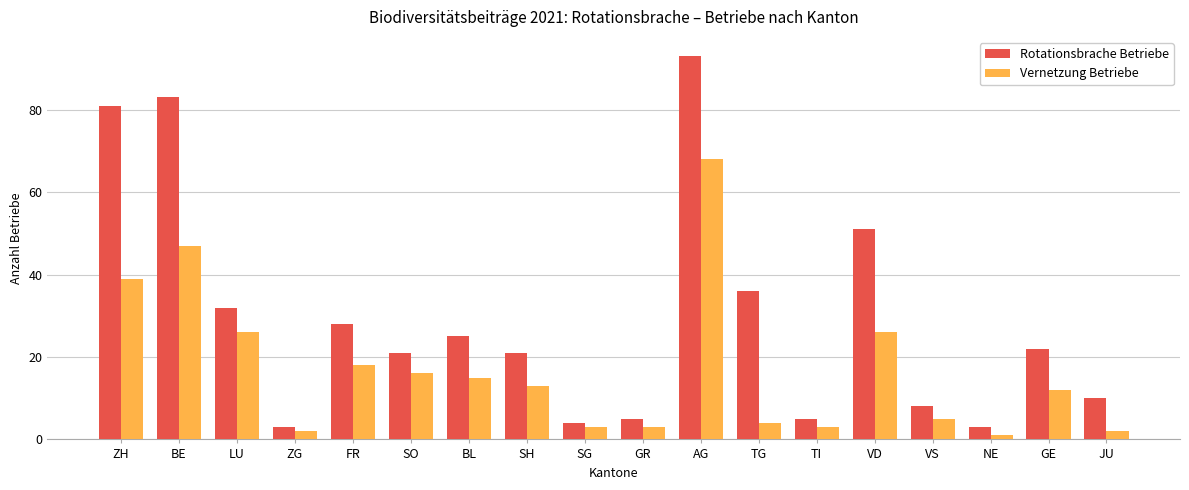

Does the chart contain any negative values?

No